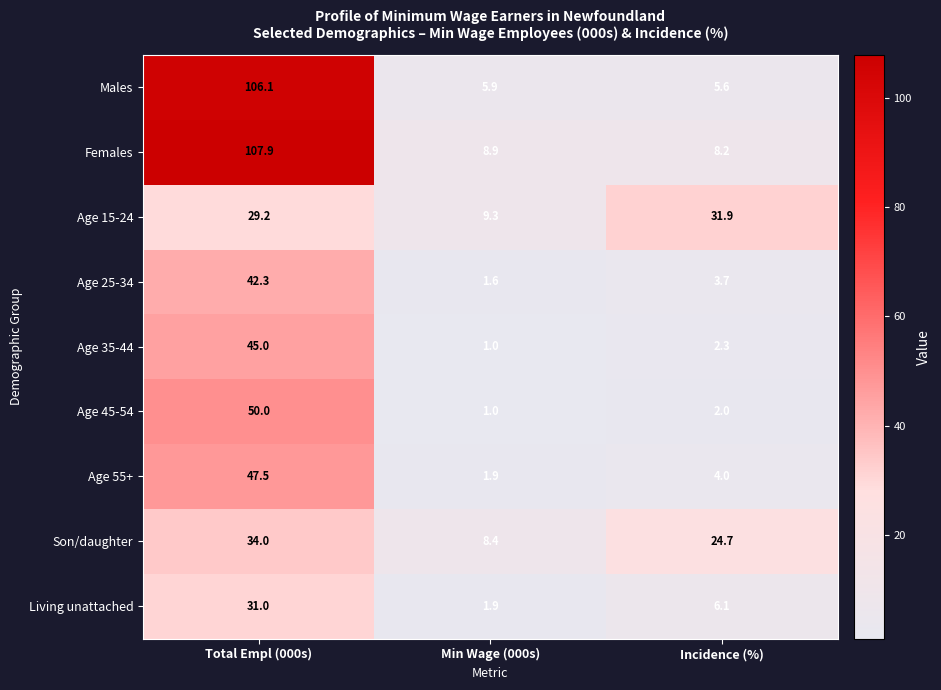

What is the greatest value displayed?

107.9